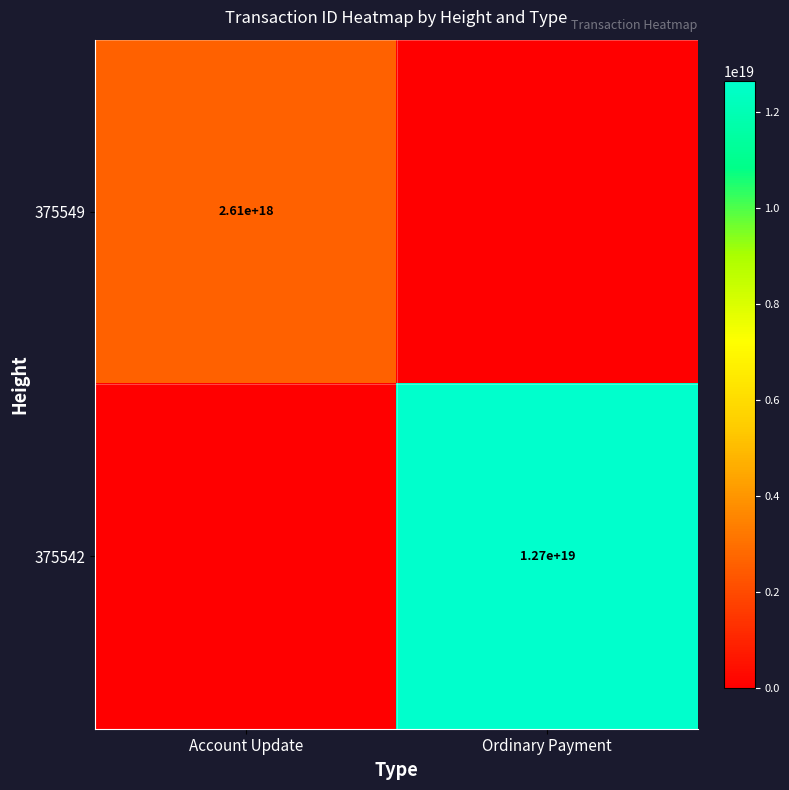

The value of 375549 at Account Update is 4146592699030617600. True or false?

False